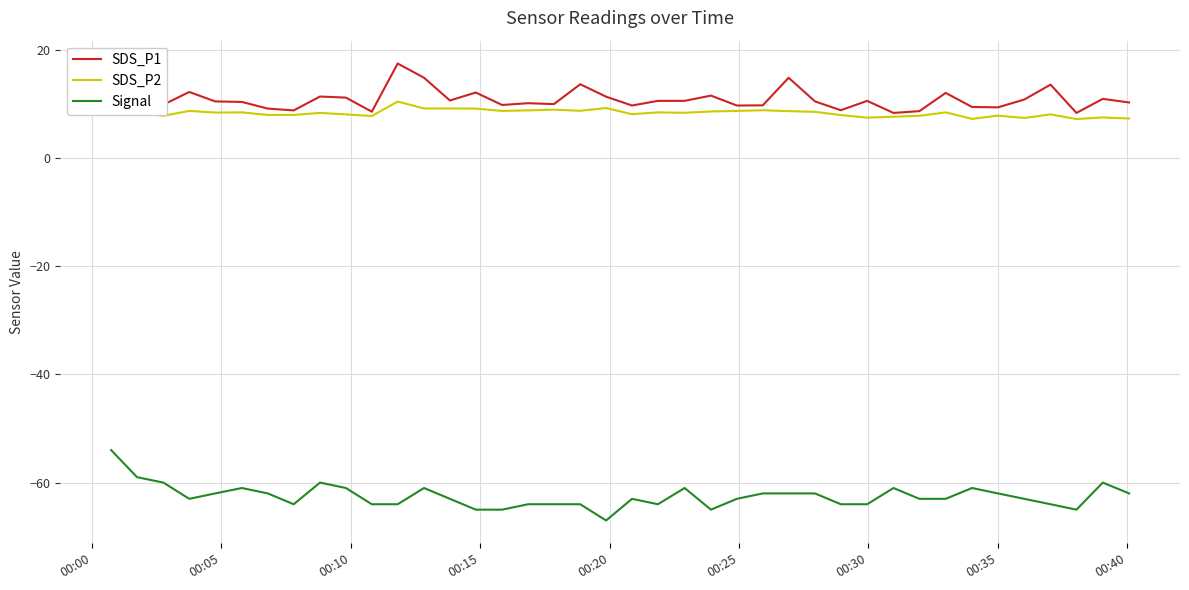

True or false: Signal and SDS_P1 intersect in this chart.

False